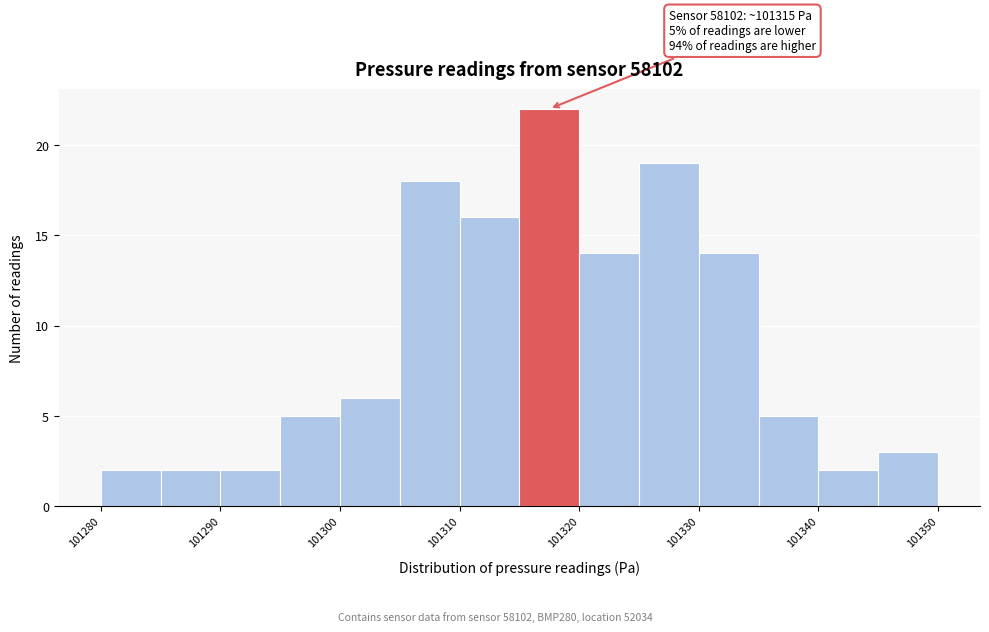

Over which range of the x-axis is the bar tallest?

101315 to 101320